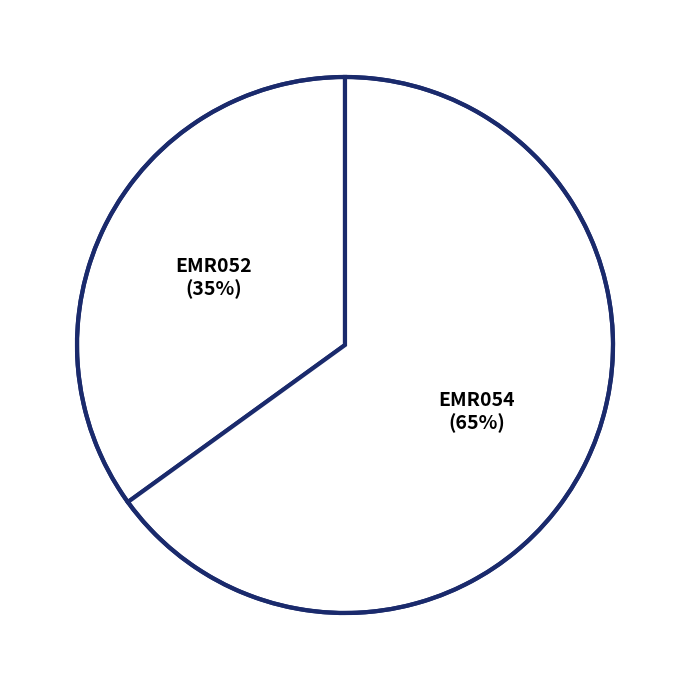

Approximately how many times larger is the value at EMR052 compared to EMR054?

0.5